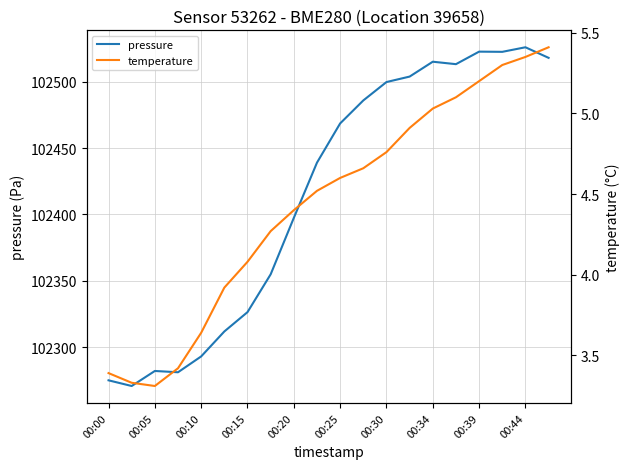

Where does the pressure series first go above 102468?

00:25